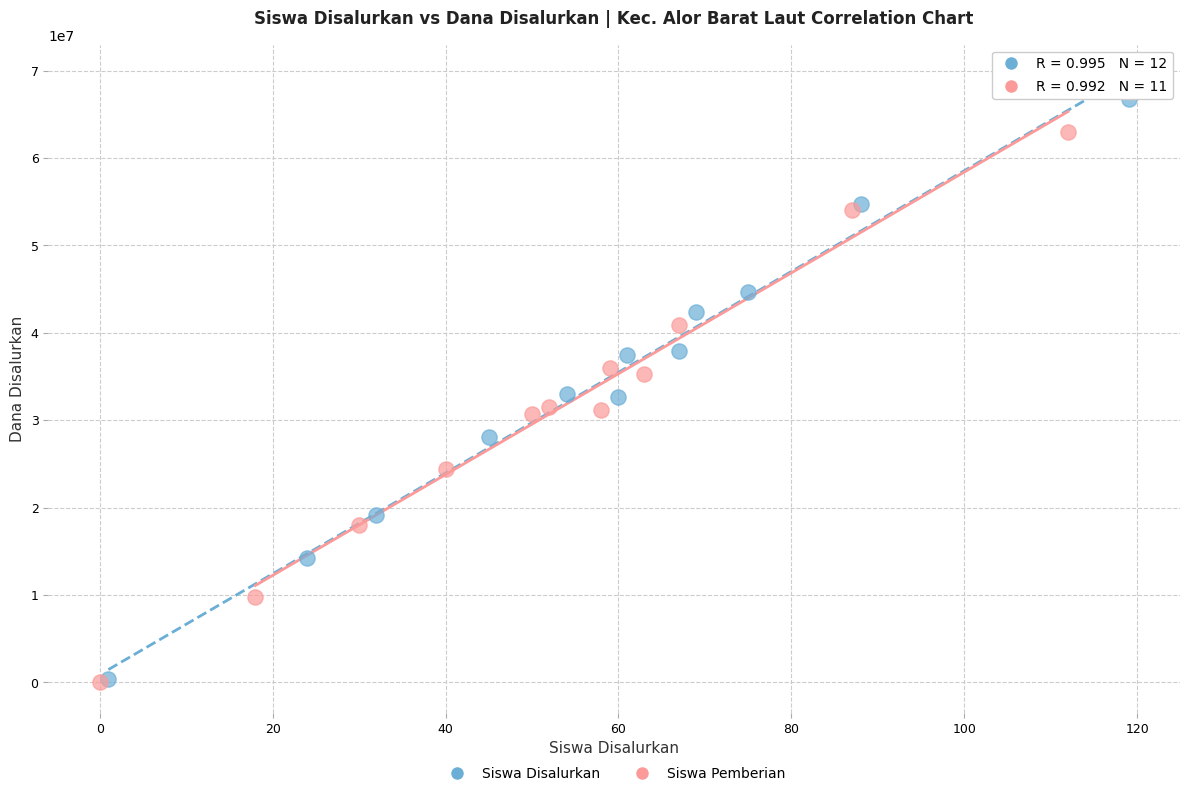

Which series has the widest spread of Y values?

Siswa Disalurkan